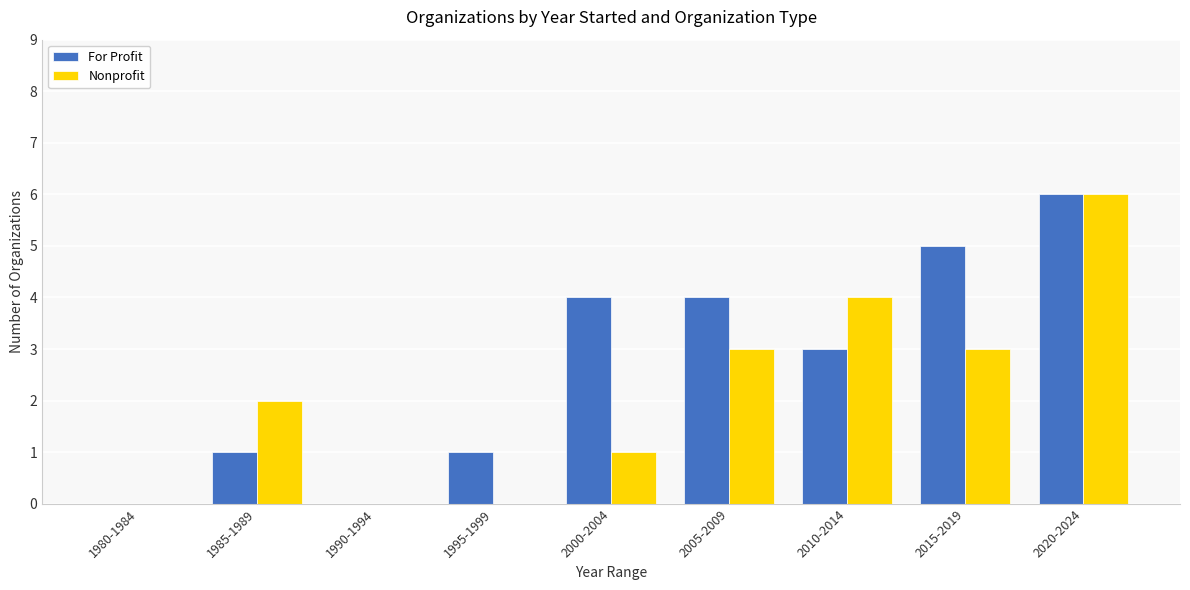

How many distinct data groups are displayed?

2